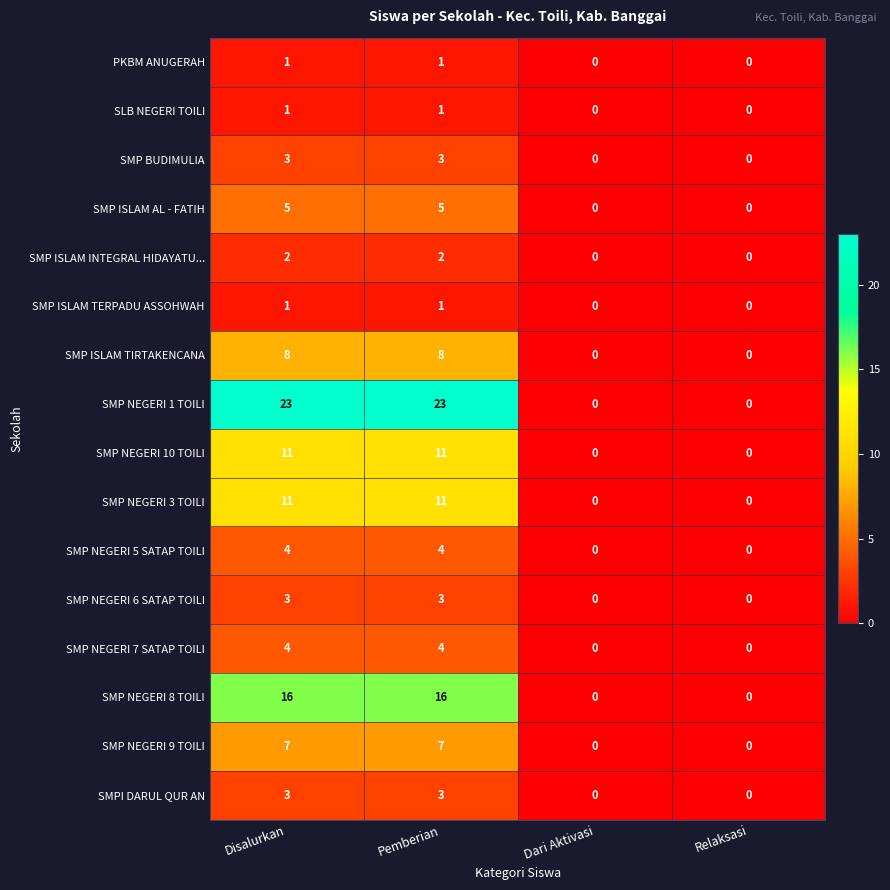

How many categories are shown in the chart?

4